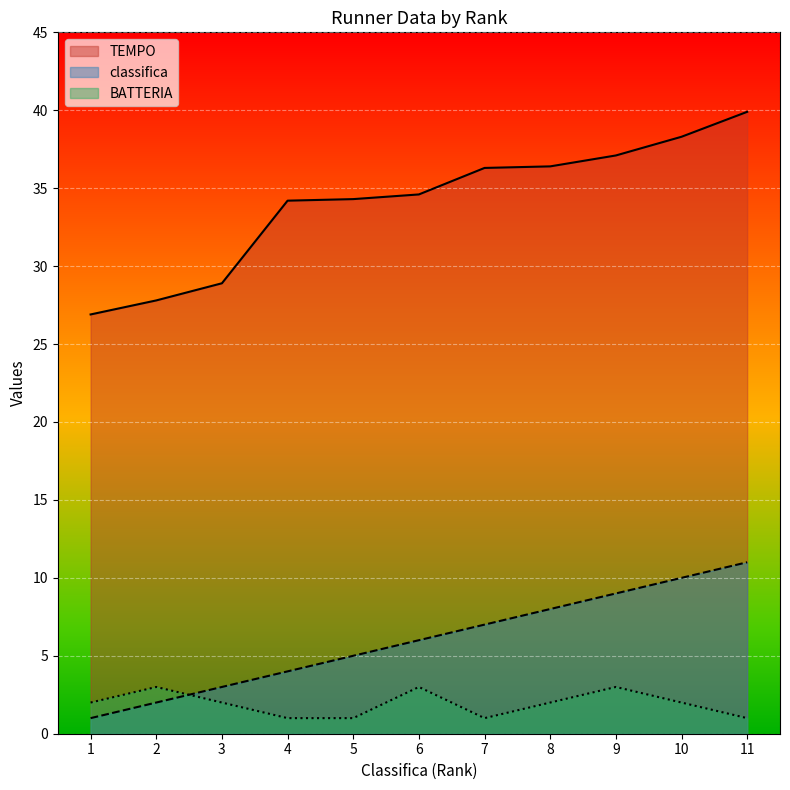

What is the value of the BATTERIA point at the 9th from the left?

3.0